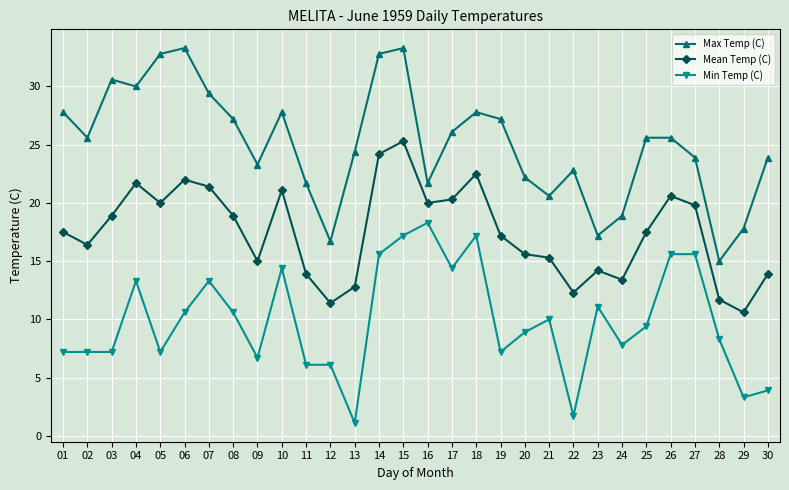

What value does the Min Temp (C) series have at 21?

10.0